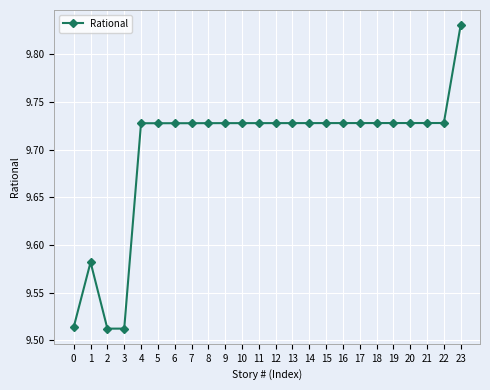

Count the values in the range 9 to 10.

24